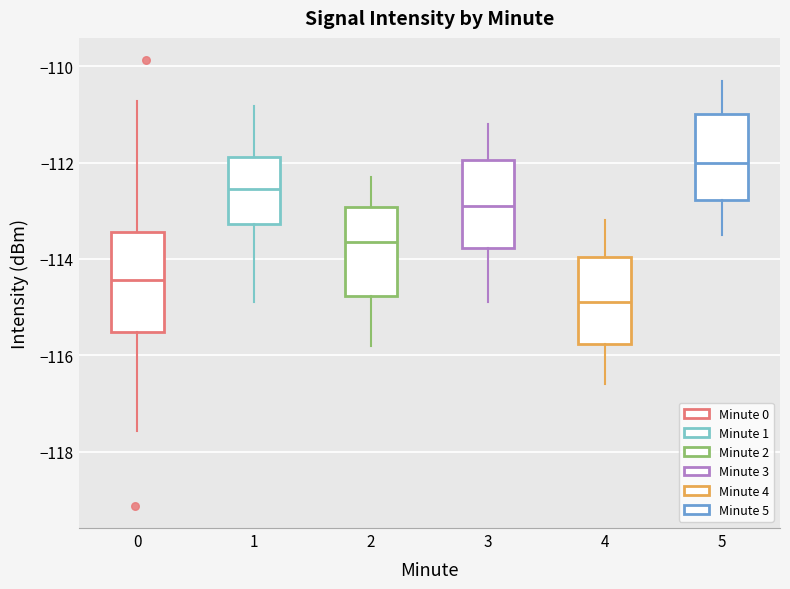

Comparing the boxes themselves (not the whiskers), which one is the tallest?

0